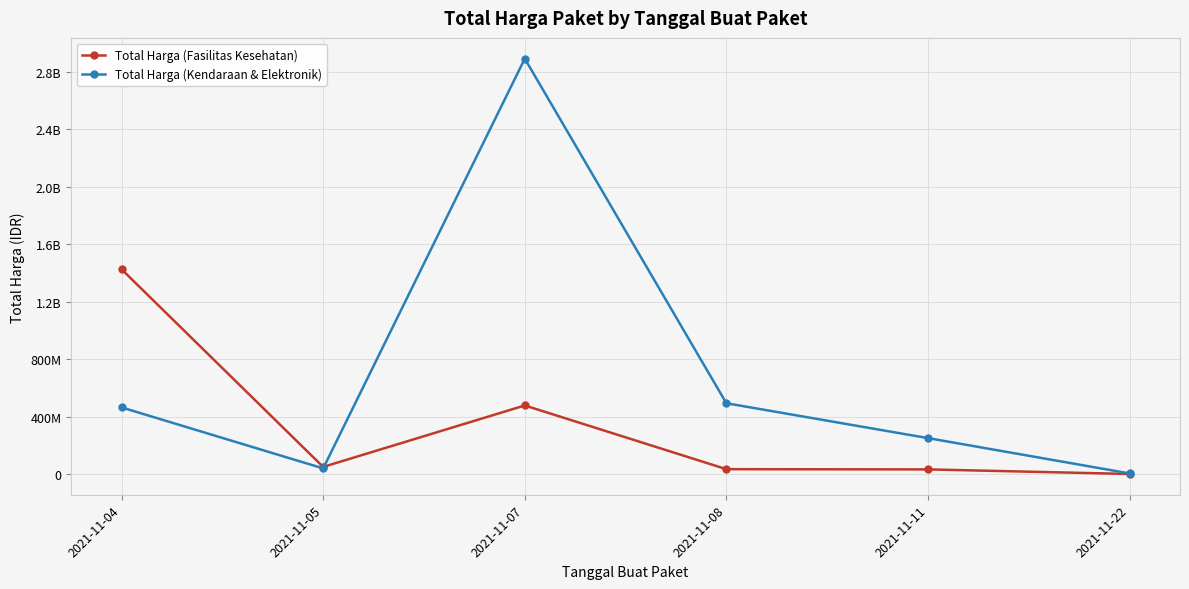

What are all the series names shown in the legend?

Total Harga (Fasilitas Kesehatan), Total Harga (Kendaraan & Elektronik)